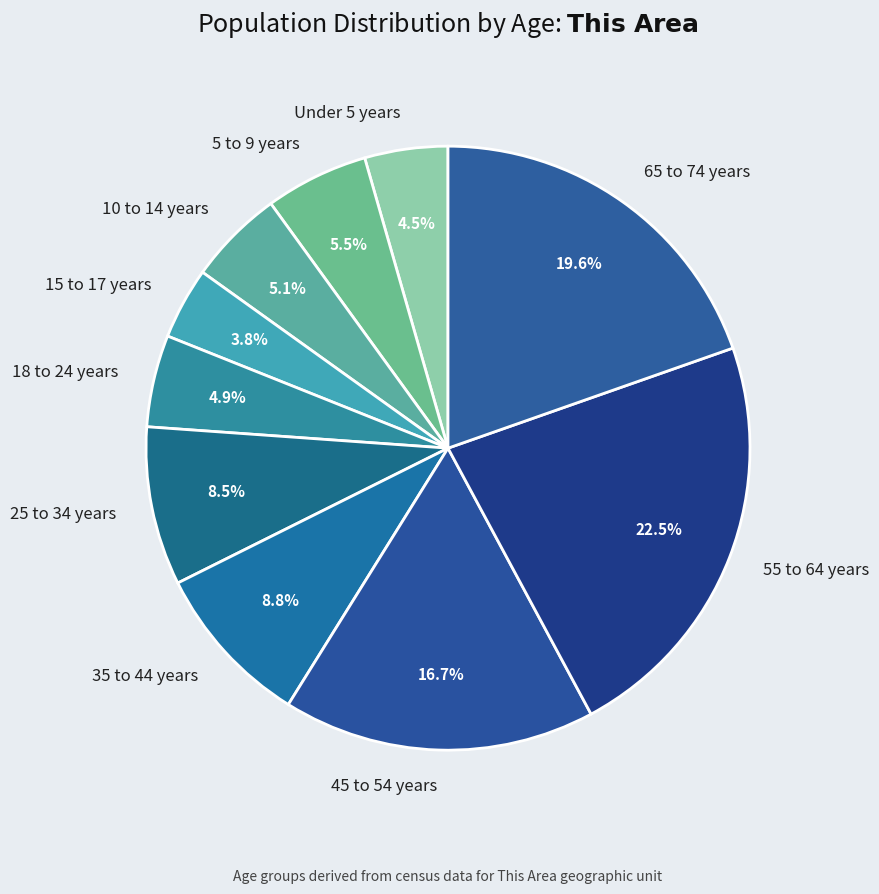

Does 65 to 74 years account for over 50% of the chart?

No